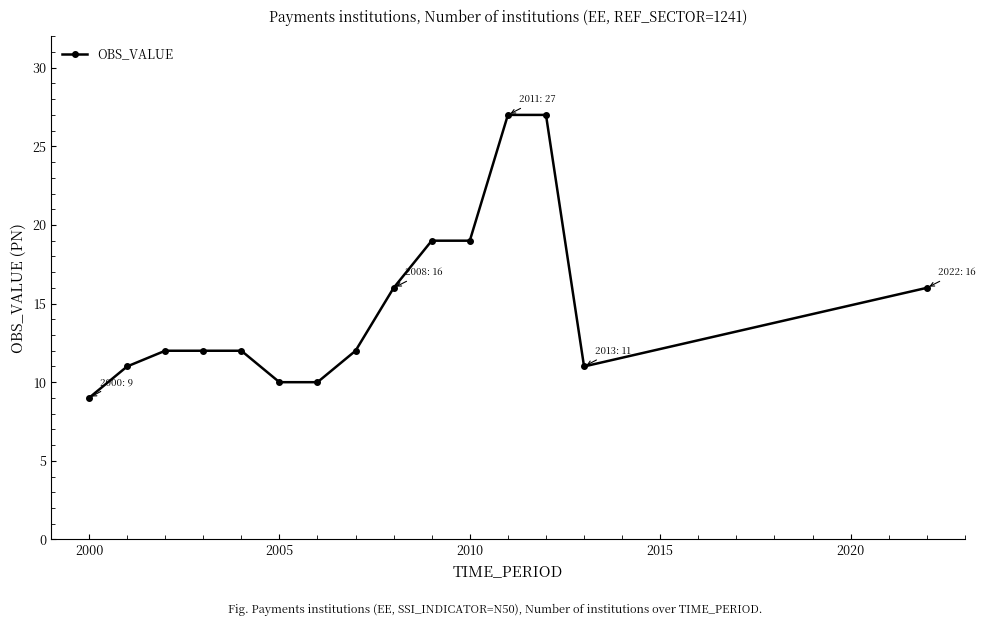

What is the value of the 7th point from the left?

10